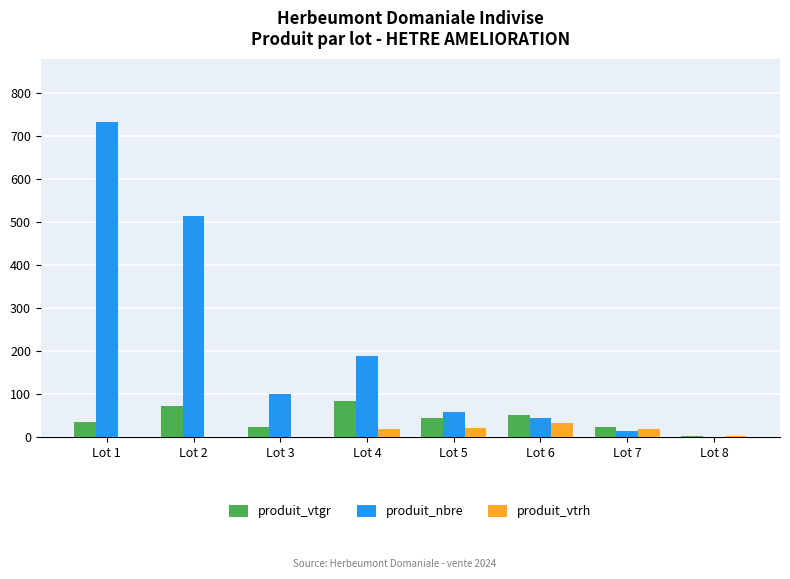

What is the sum of the produit_nbre values at Lot 2 and Lot 5?

573.0